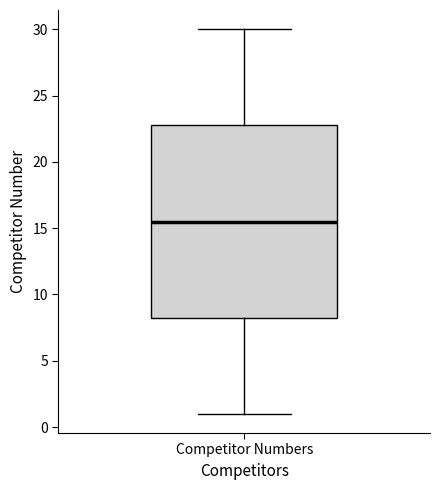

Read this box plot against the y-axis: the position of the median line, the range covered by the box, and the ends of both whiskers. The values are not printed on the chart, so give them approximately, as read against the axis.

median 15.5, box 8.5 to 23.0, whiskers 1.0 to 30.0